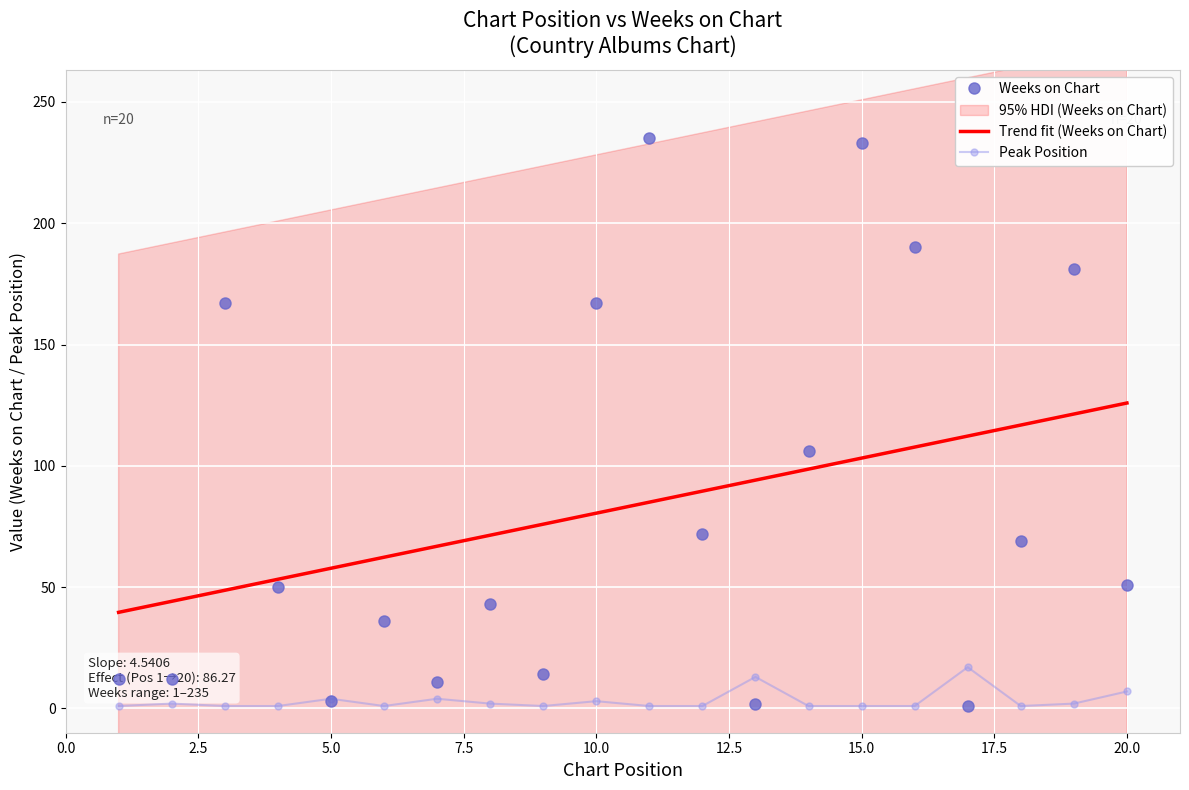

Reading left to right, list all the values displayed in this chart.

Weeks on Chart: 12	12	167	50	3	36	11	43	14	167	235	72	2	106	233	190	1	69	181	51
Pico: 1	2	1	1	4	1	4	2	1	3	1	1	13	1	1	1	17	1	2	7